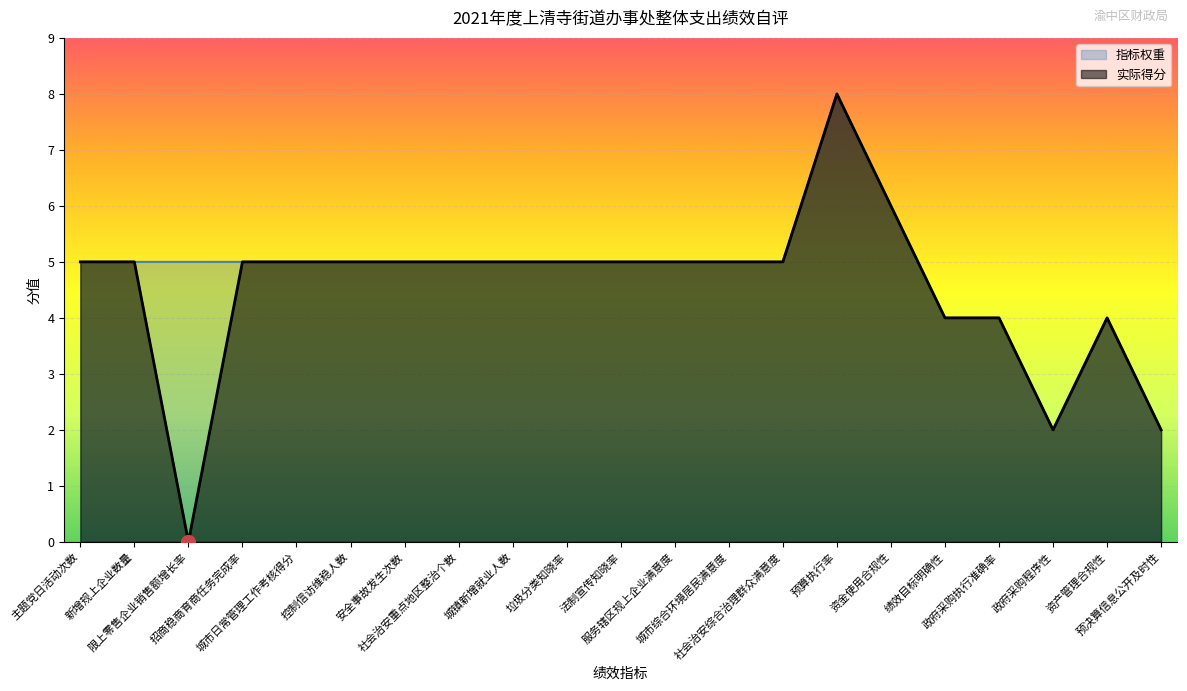

How many lines are shown in the chart?

2